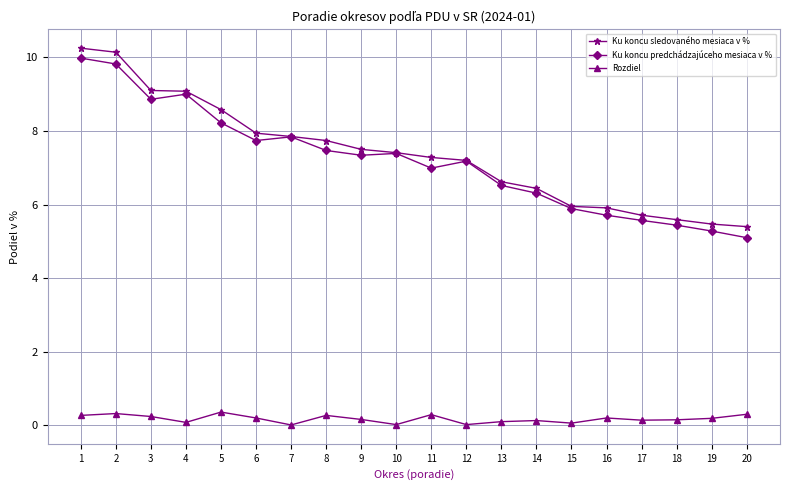

What is the highest value of the Rozdiel series?

0.4